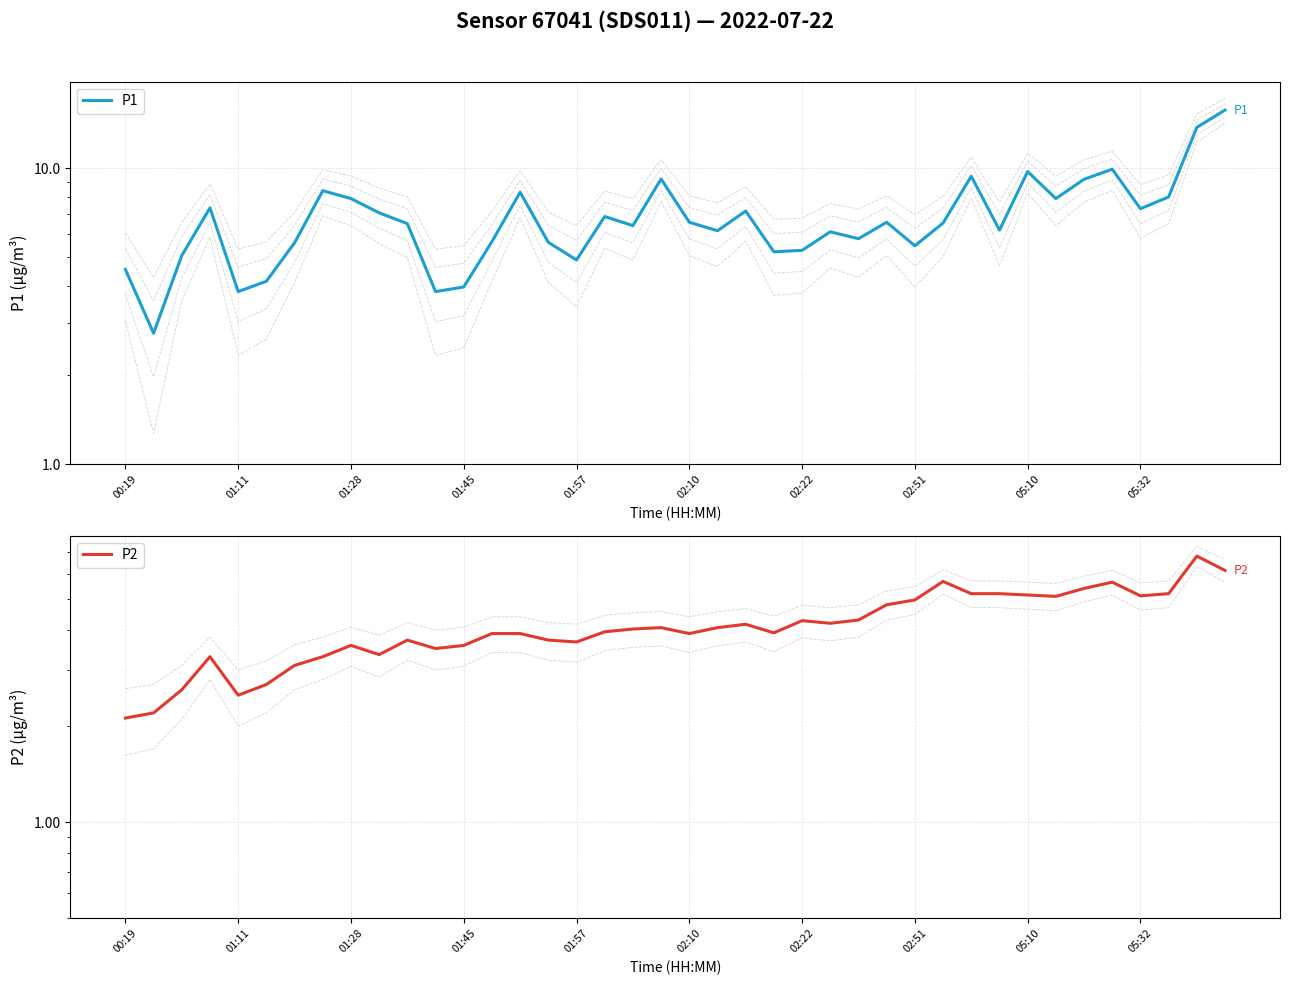

Reading right to left, extract all data points from this chart.

P1: 15.7	13.8	8.0	7.3	9.9	9.2	7.9	9.8	6.2	9.4	6.5	5.5	6.6	5.8	6.1	5.3	5.2	7.2	6.2	6.6	9.2	6.4	6.9	4.9	5.6	8.3	5.7	4.0	3.8	6.5	7.1	7.9	8.4	5.6	4.2	3.8	7.3	5.1	2.8	4.5
P2: 6.2	6.8	5.2	5.1	5.7	5.4	5.1	5.2	5.2	5.2	5.7	5.0	4.8	4.3	4.2	4.3	3.9	4.2	4.1	3.9	4.1	4.0	4.0	3.7	3.7	3.9	3.9	3.6	3.5	3.7	3.4	3.6	3.3	3.1	2.7	2.5	3.3	2.6	2.2	2.1